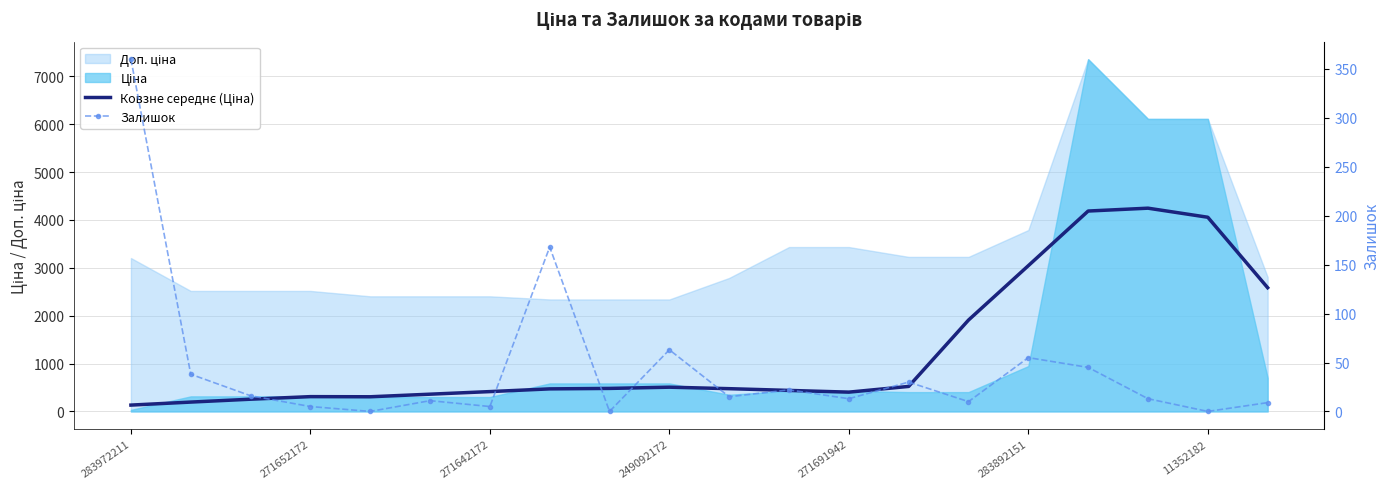

What is the sum of all Ковзне середнє (Ціна) values?

25303.0